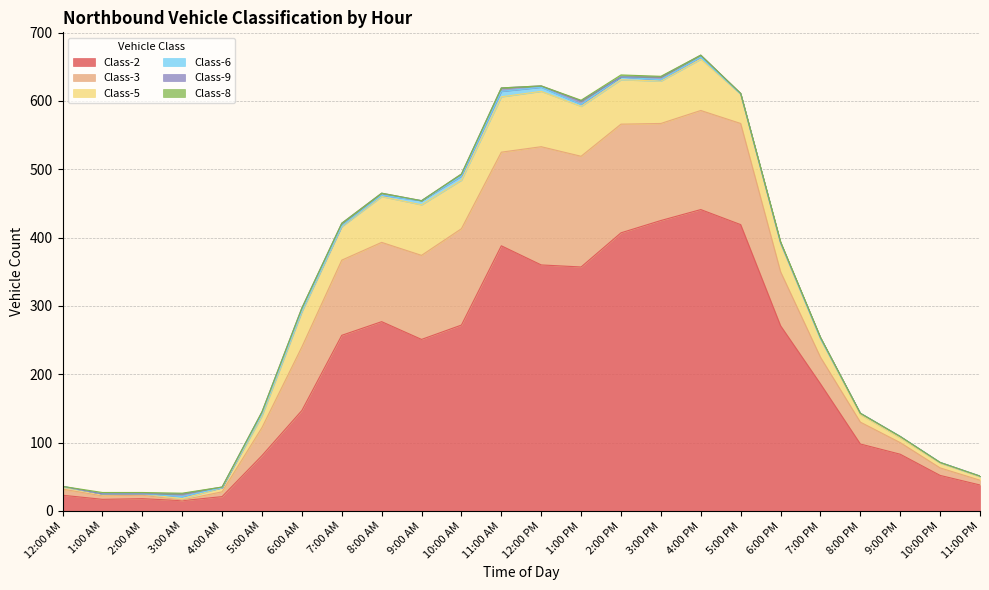

How many interior local peaks does the Class-6 series have?

6